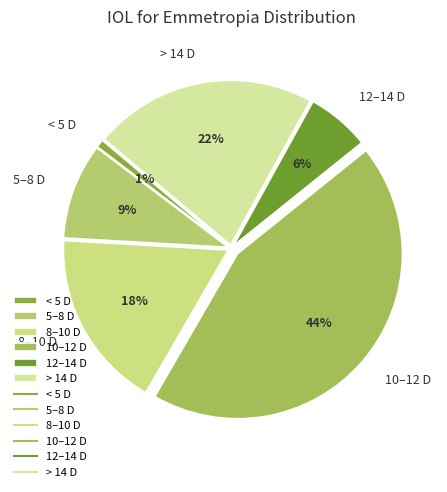

Is there any slice that represents more than half of the pie?

No